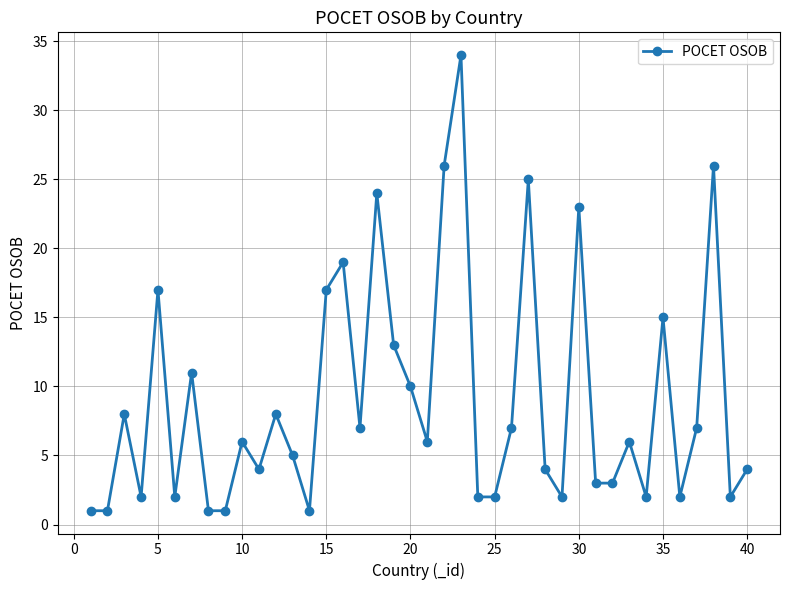

True or false: there are more than 0 points higher than both neighbors.

True